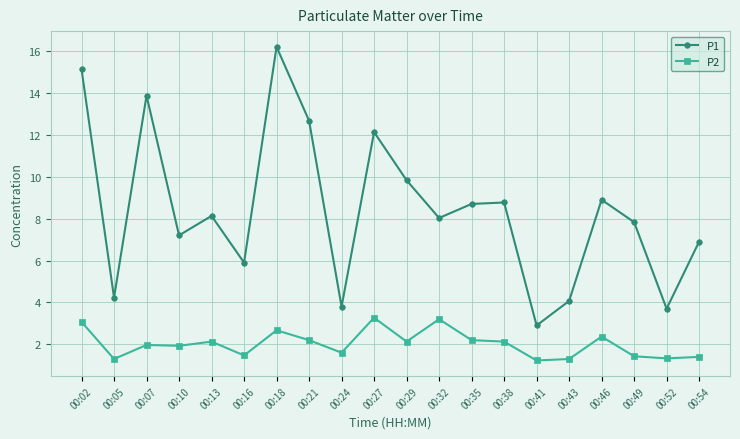

Is the value of P2 at 00:24 greater than the value of P1 at 00:35?

No